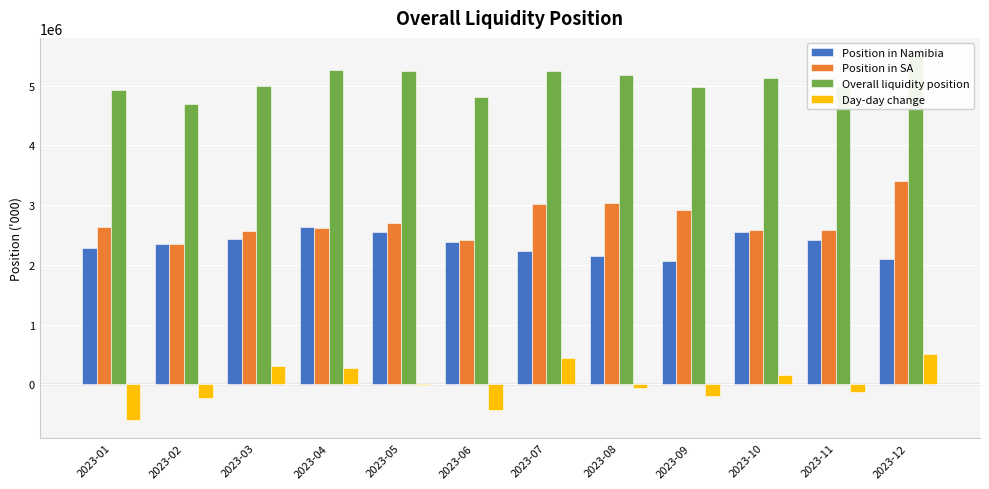

What is the difference between the maximum and minimum values in the Position in SA series?

1050844.1